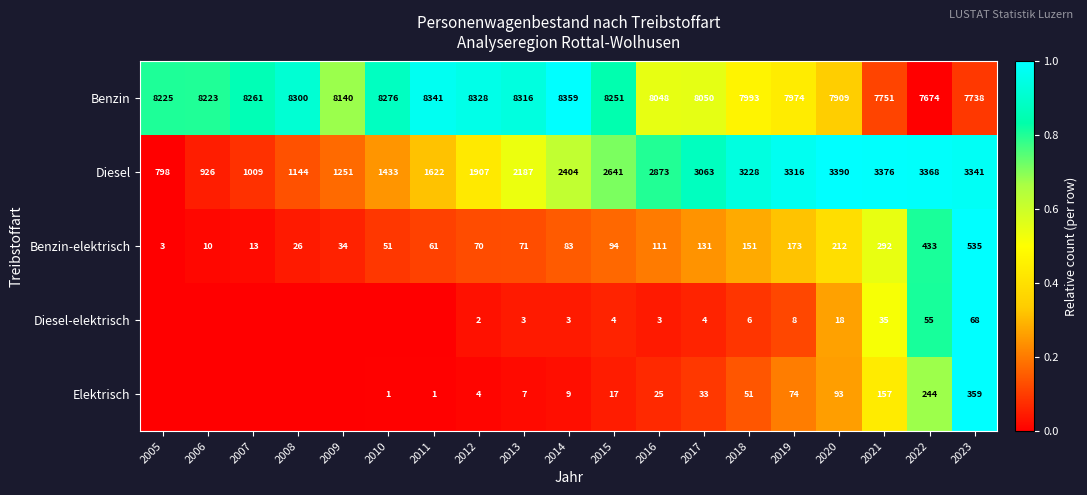

The Diesel series shows 2404 at 2014. True or false?

True